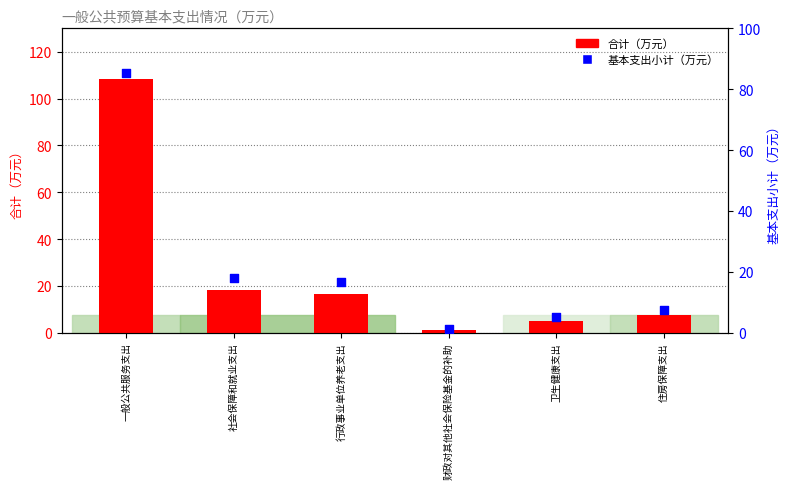

At which category is the sum across all series the highest?

一般公共服务支出